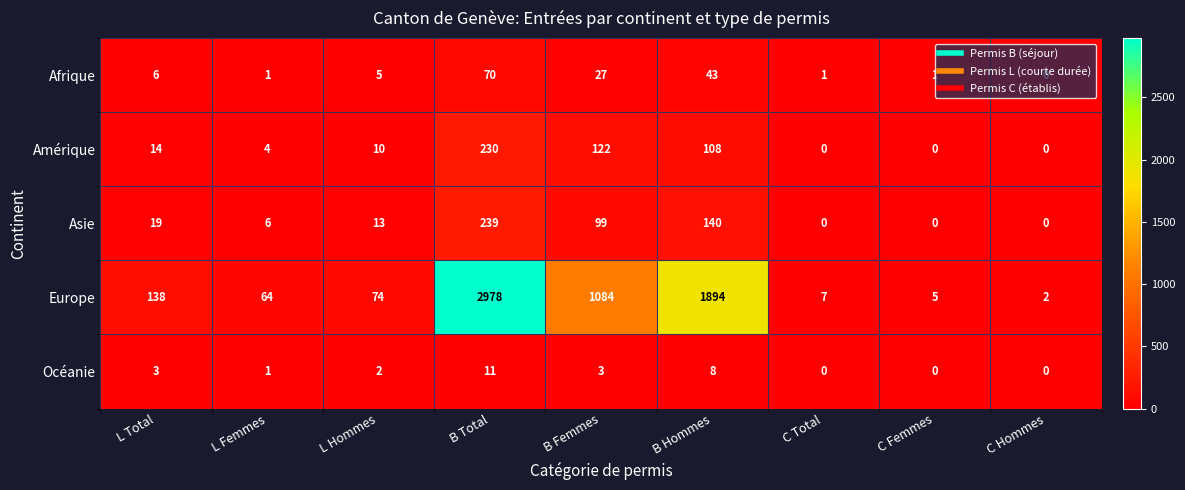

What is the sum of all Afrique values?

154